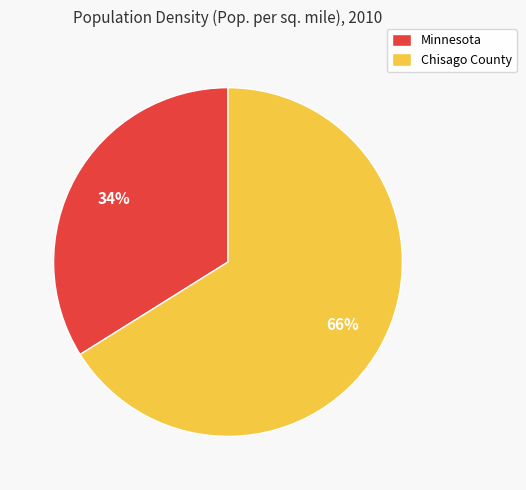

Count the number of slices in the pie.

2